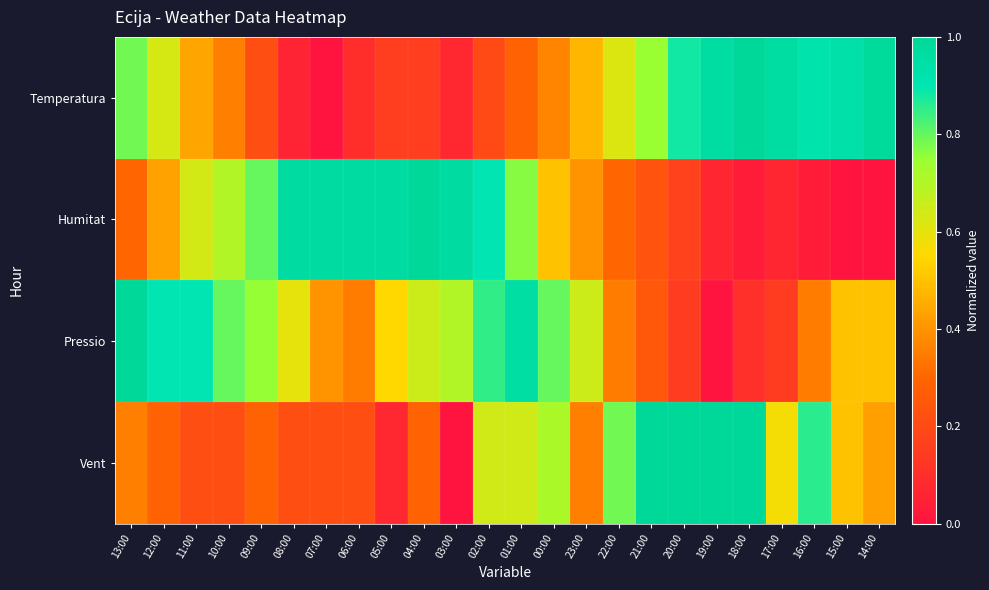

Reading left to right, transcribe all the data shown in this chart.

Temperatura: 13:00=0.8	12:00=0.6	11:00=0.4	10:00=0.4	09:00=0.2	08:00=0.1	07:00=0.0	06:00=0.1	05:00=0.2	04:00=0.2	03:00=0.1	02:00=0.2	01:00=0.3	00:00=0.4	23:00=0.5	22:00=0.6	21:00=0.7	20:00=0.9	19:00=1.0	18:00=1.0	17:00=1.0	16:00=0.9	15:00=0.9	14:00=1.0
Humitat: 13:00=0.3	12:00=0.4	11:00=0.6	10:00=0.7	09:00=0.8	08:00=1.0	07:00=1.0	06:00=1.0	05:00=1.0	04:00=1.0	03:00=1.0	02:00=0.9	01:00=0.8	00:00=0.5	23:00=0.4	22:00=0.3	21:00=0.2	20:00=0.2	19:00=0.1	18:00=0.0	17:00=0.1	16:00=0.0	15:00=0.0	14:00=0.0
Pressio: 13:00=1.0	12:00=0.9	11:00=0.9	10:00=0.8	09:00=0.8	08:00=0.6	07:00=0.4	06:00=0.4	05:00=0.6	04:00=0.7	03:00=0.7	02:00=0.9	01:00=0.9	00:00=0.8	23:00=0.7	22:00=0.4	21:00=0.2	20:00=0.2	19:00=0.0	18:00=0.1	17:00=0.2	16:00=0.4	15:00=0.5	14:00=0.5
Vent: 13:00=0.4	12:00=0.3	11:00=0.2	10:00=0.2	09:00=0.3	08:00=0.2	07:00=0.2	06:00=0.2	05:00=0.1	04:00=0.3	03:00=0.0	02:00=0.6	01:00=0.6	00:00=0.7	23:00=0.4	22:00=0.8	21:00=1.0	20:00=1.0	19:00=1.0	18:00=1.0	17:00=0.6	16:00=0.9	15:00=0.5	14:00=0.4